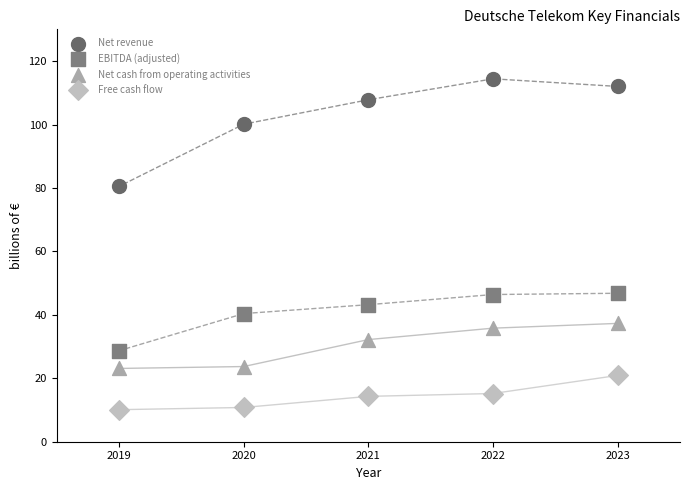

What are all the series names shown in the legend?

Net revenue, EBITDA (adjusted), Net cash from operating activities, Free cash flow